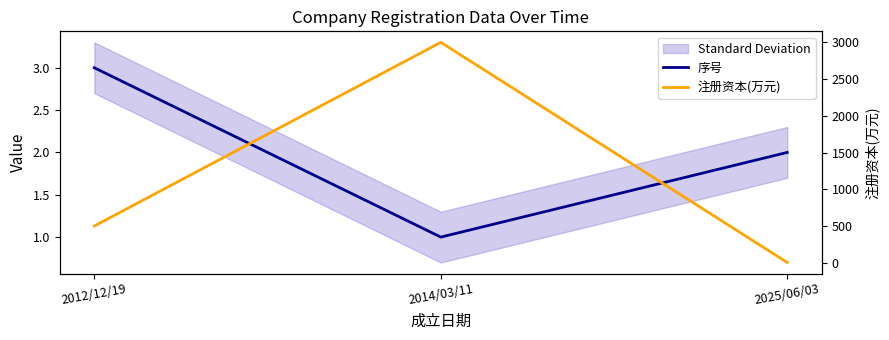

What is the average value of the 序号 series?

2